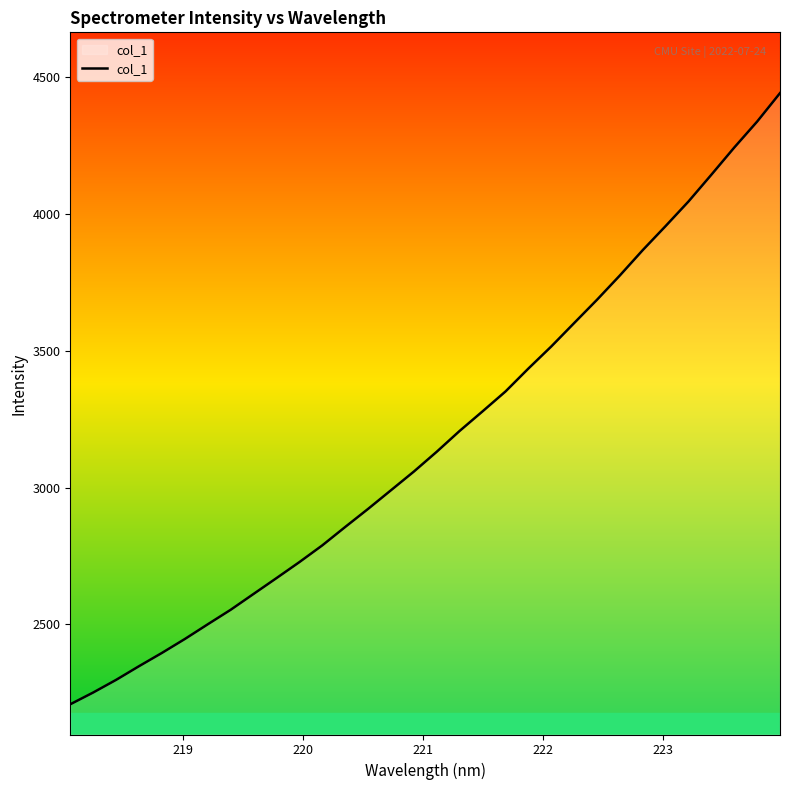

What is the minimum value shown in the chart?

2208.3